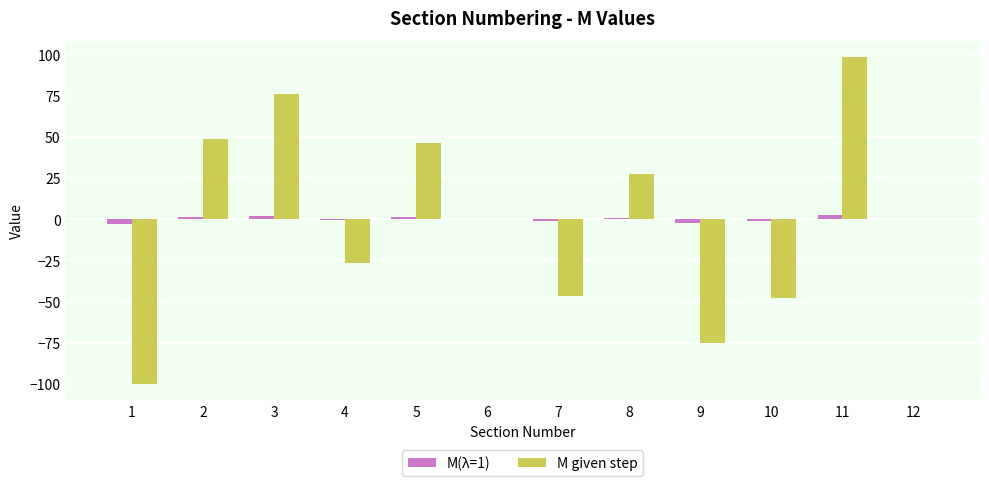

At which label does M(λ=1) first exceed 0?

2